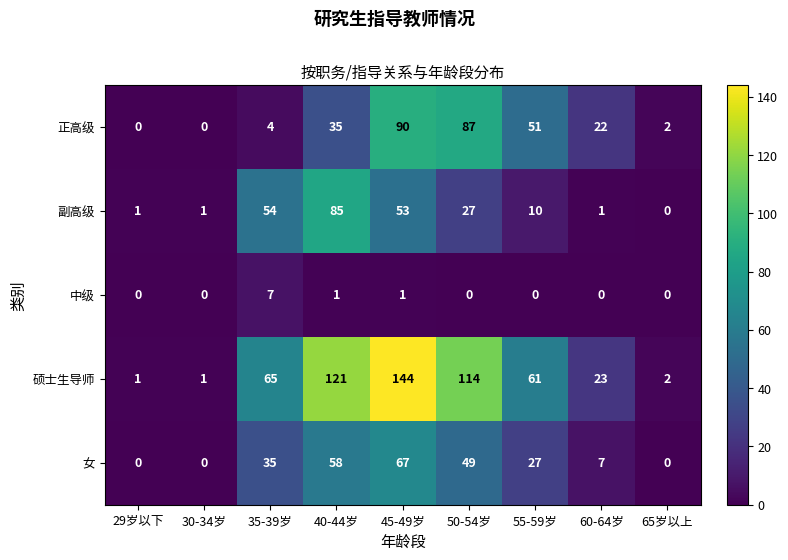

At which category is the sum across all series the highest?

45-49岁